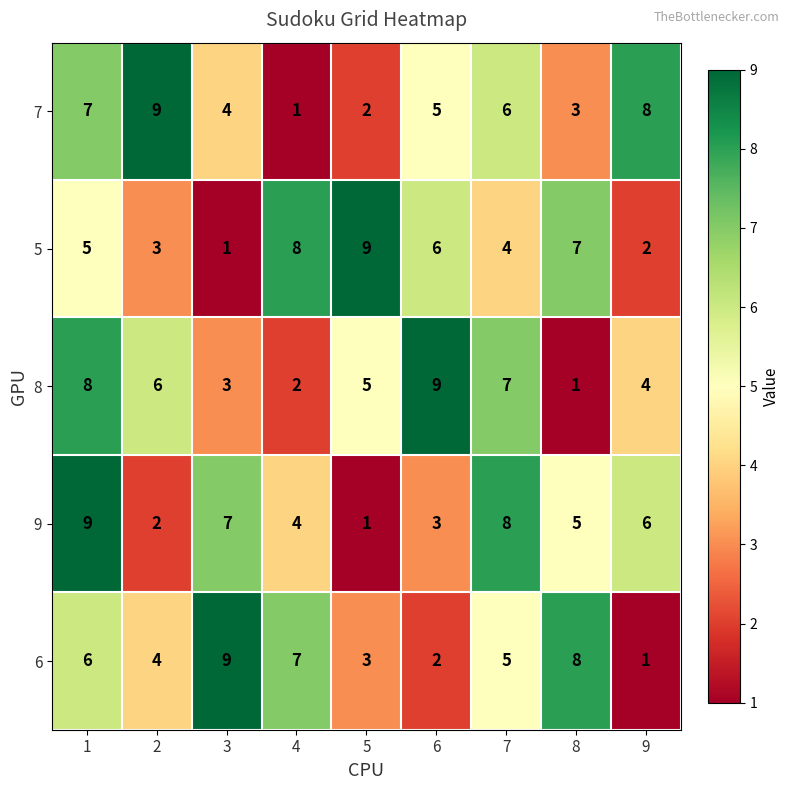

Where is 7 nearest to the value 5?

6